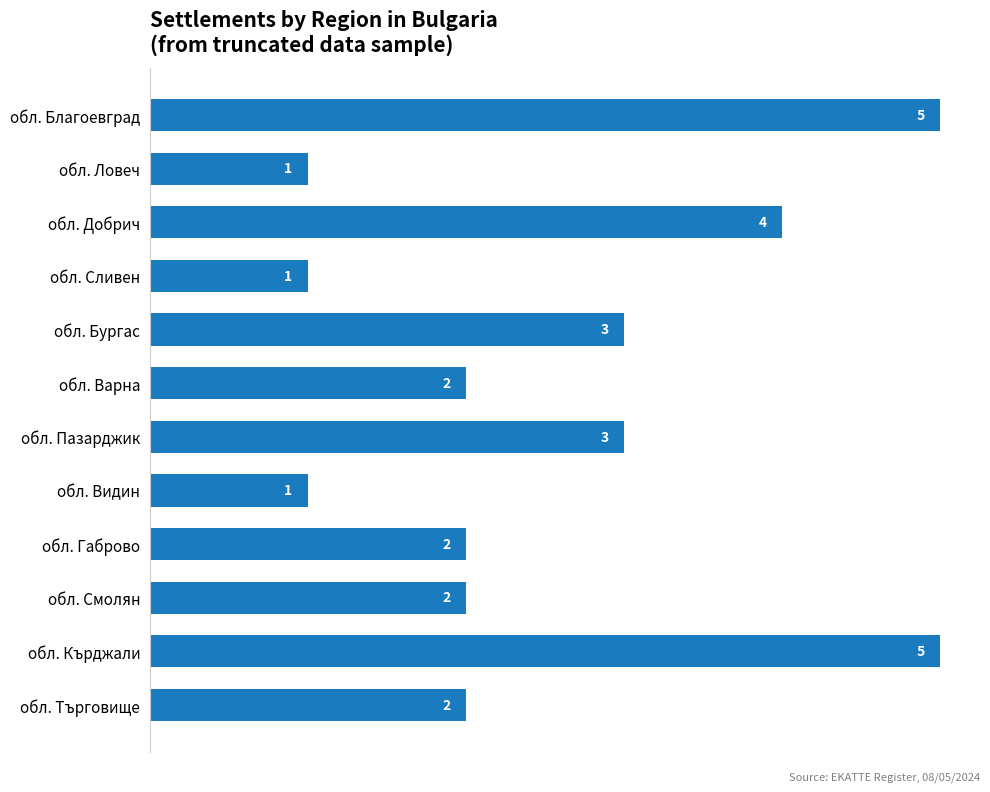

Between обл. Ловеч and обл. Бургас, which is larger?

обл. Бургас